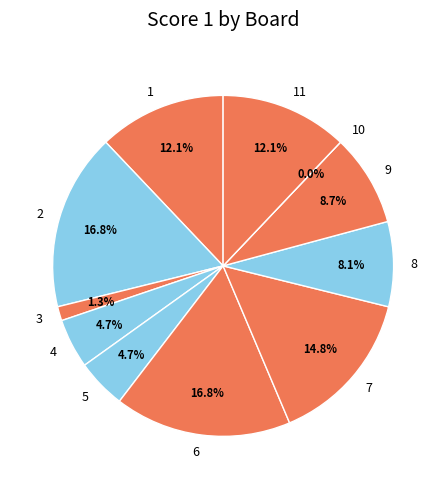

Does any single category account for the majority?

No